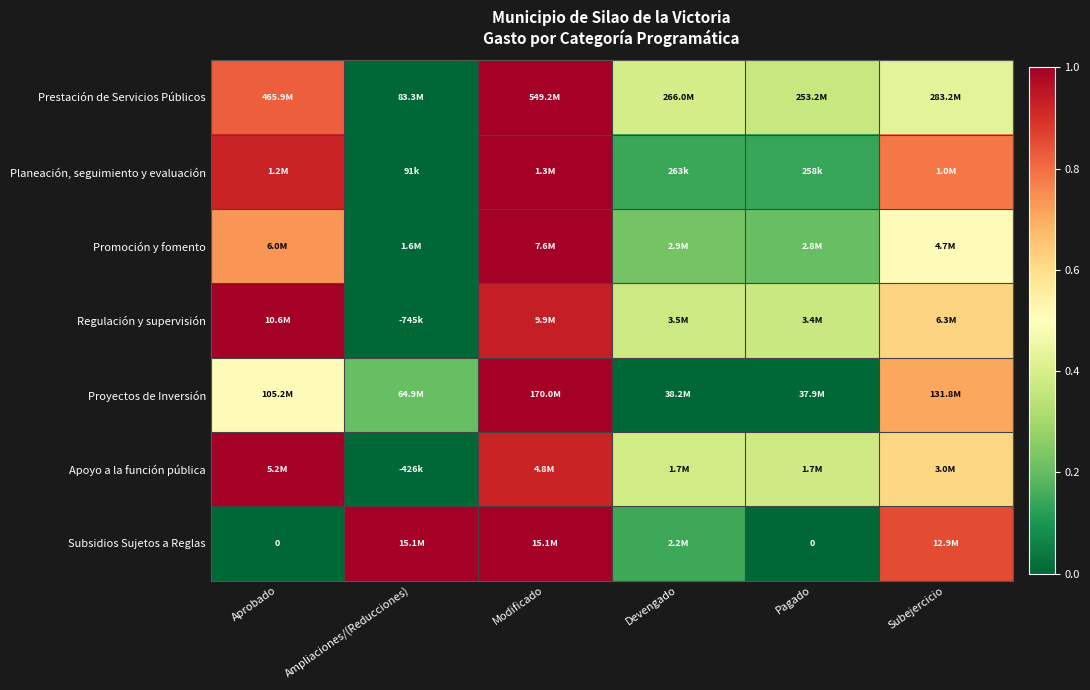

True or false: Planeación, seguimiento y evaluación has a value of 0.6 at Aprobado.

False